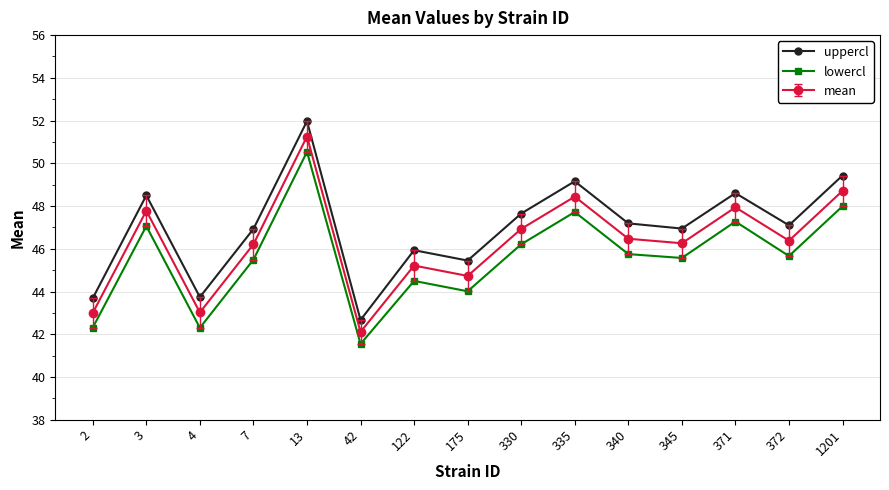

What is the total value across all series at 122?

135.6